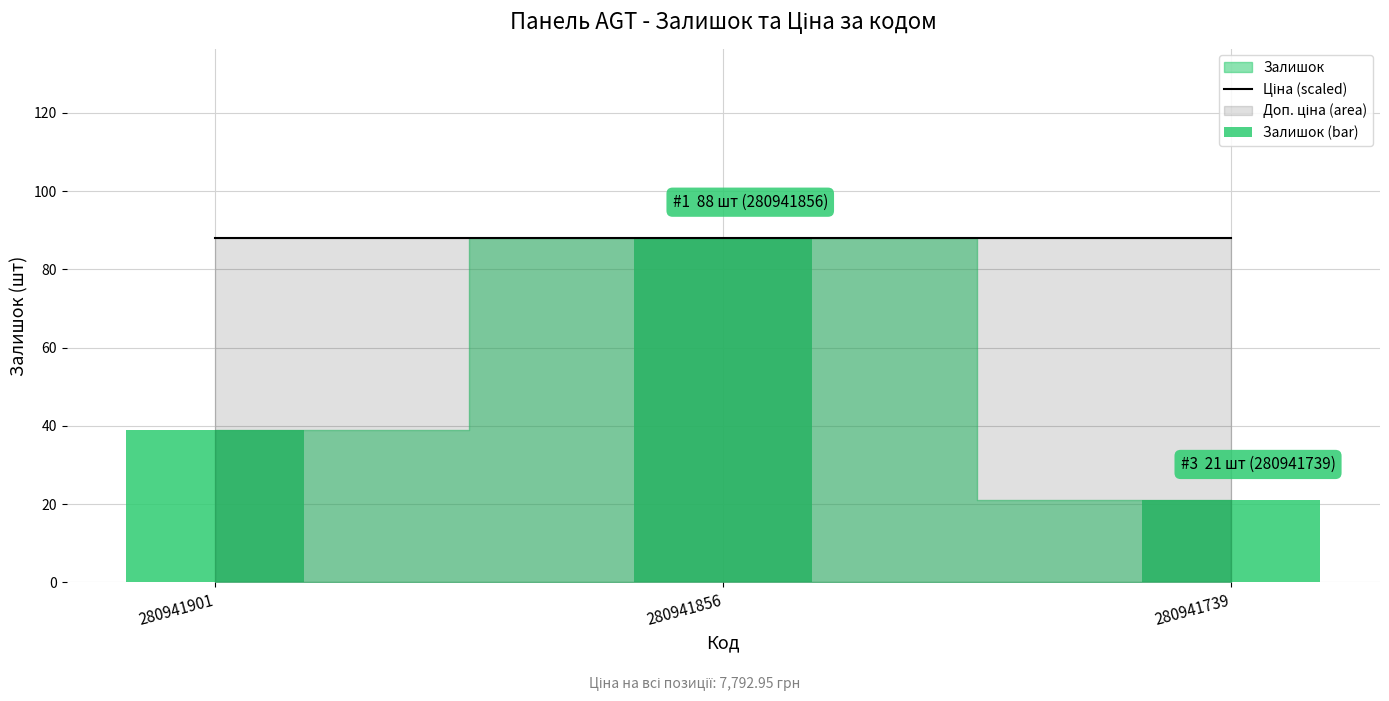

How many groups of bars are there?

3